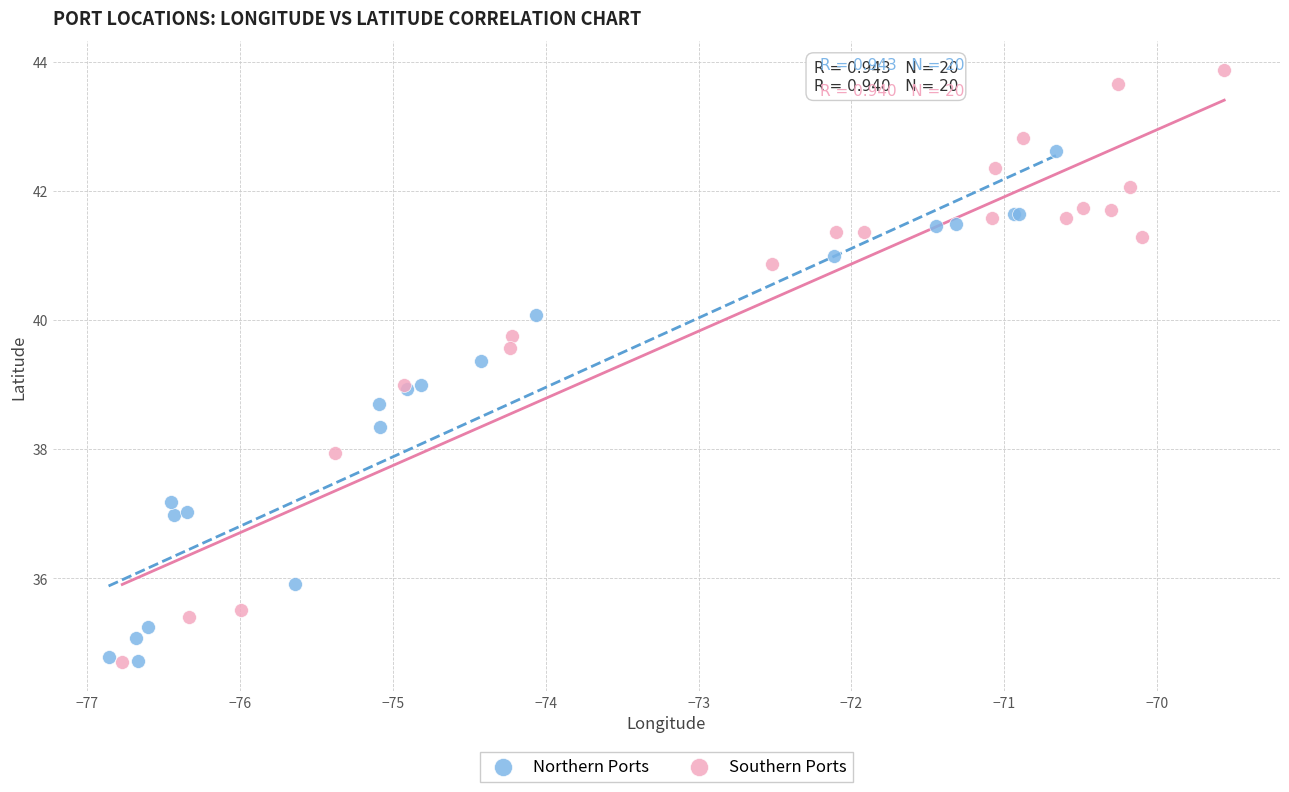

Which series has the largest Y range (max minus min)?

Southern Ports